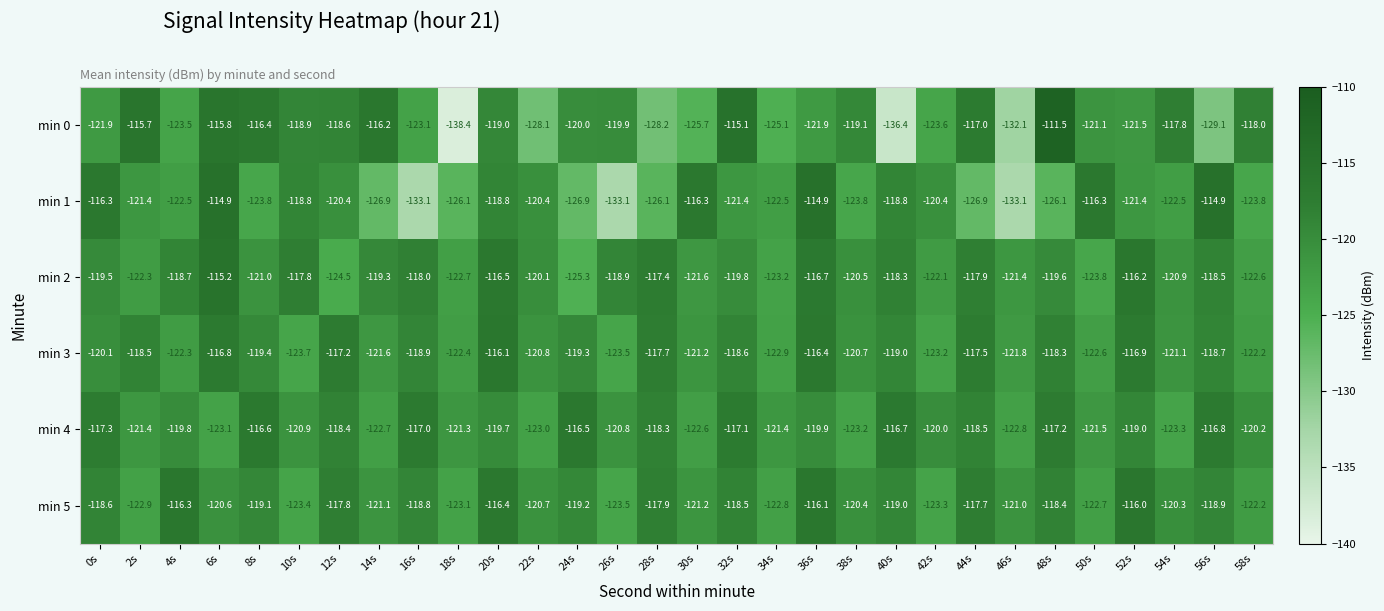

How many categories are shown in the chart?

30